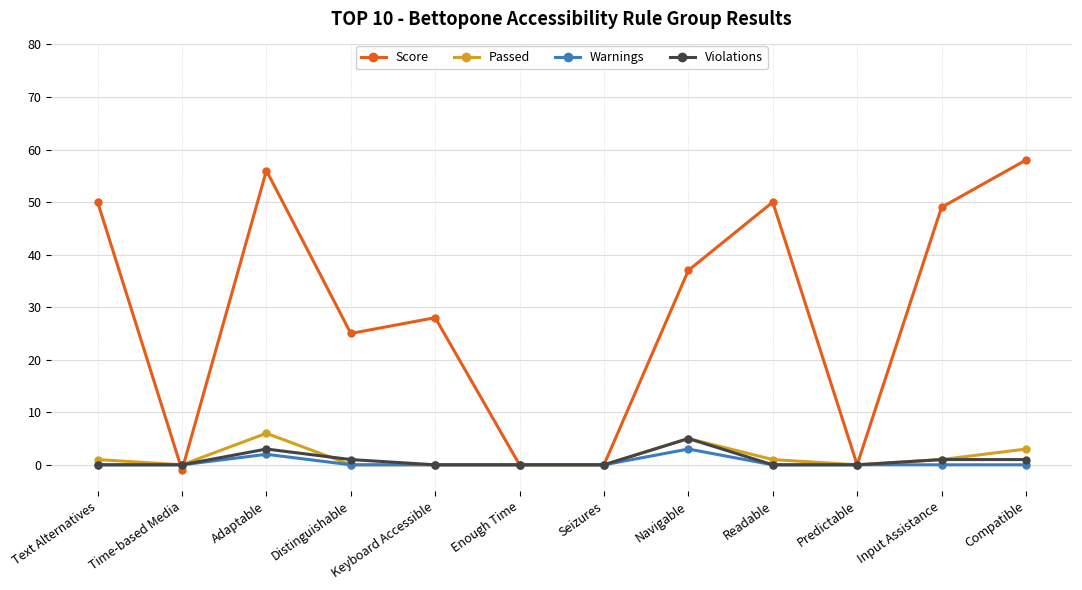

What is the difference between the second highest and second lowest values in the Warnings series?

2